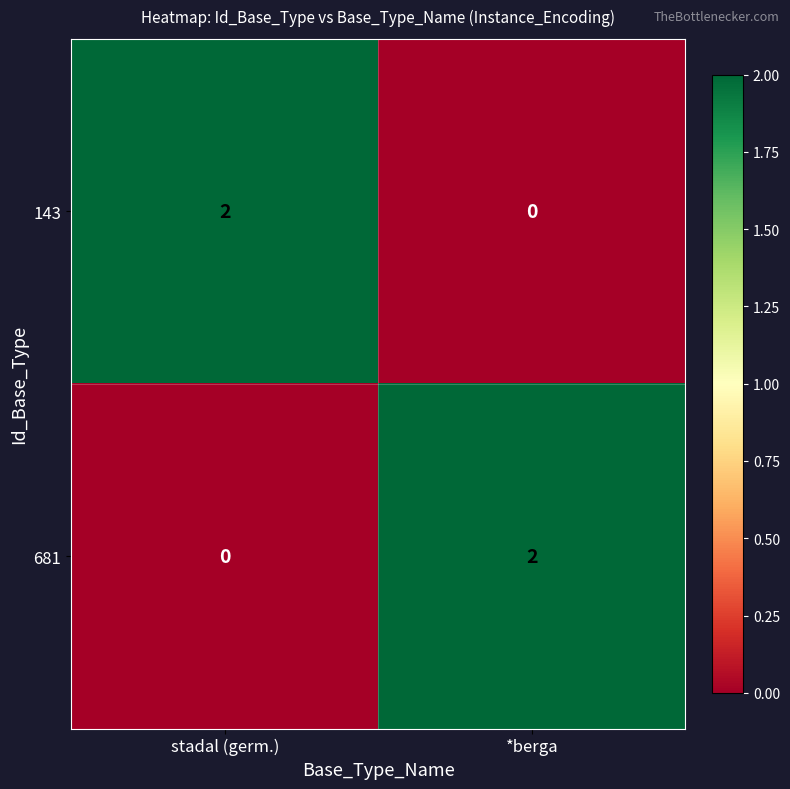

Rank the categories by 681 value from highest to lowest.

*berga, stadal (germ.)